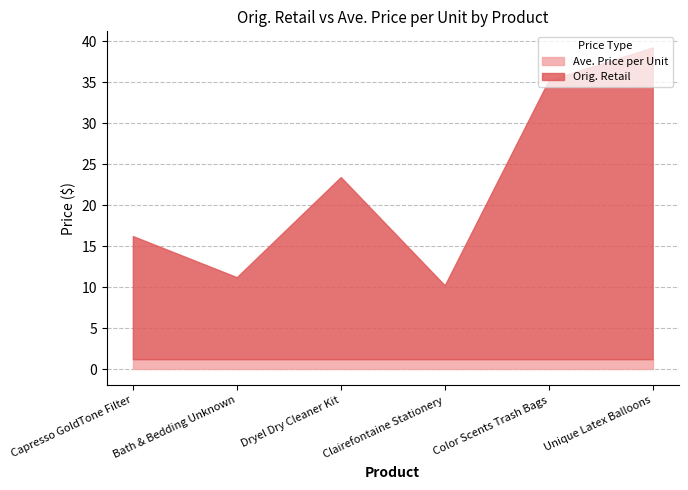

At which category is the sum across all series the highest?

Unique Latex Balloons